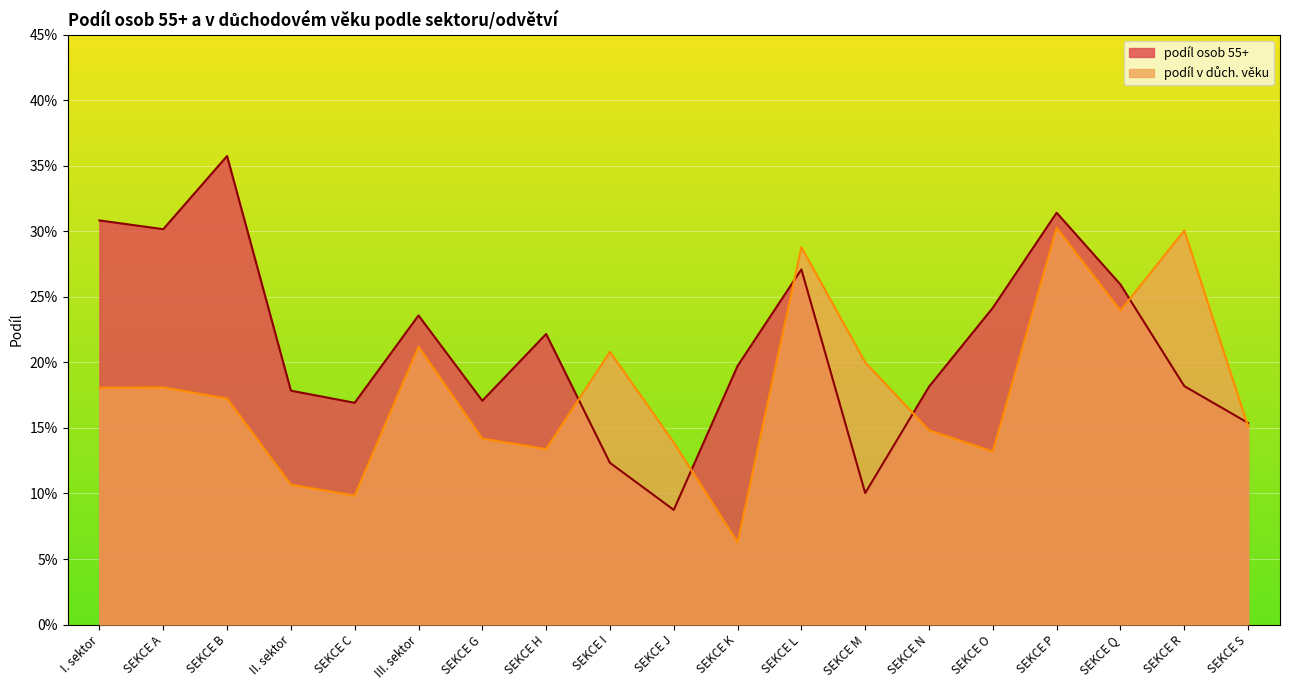

Rank the categories by podíl v důch. věku value from highest to lowest.

SEKCE P, SEKCE R, SEKCE L, SEKCE Q, III. sektor, SEKCE I, SEKCE M, SEKCE A, I. sektor, SEKCE B, SEKCE S, SEKCE N, SEKCE G, SEKCE J, SEKCE H, SEKCE O, II. sektor, SEKCE C, SEKCE K